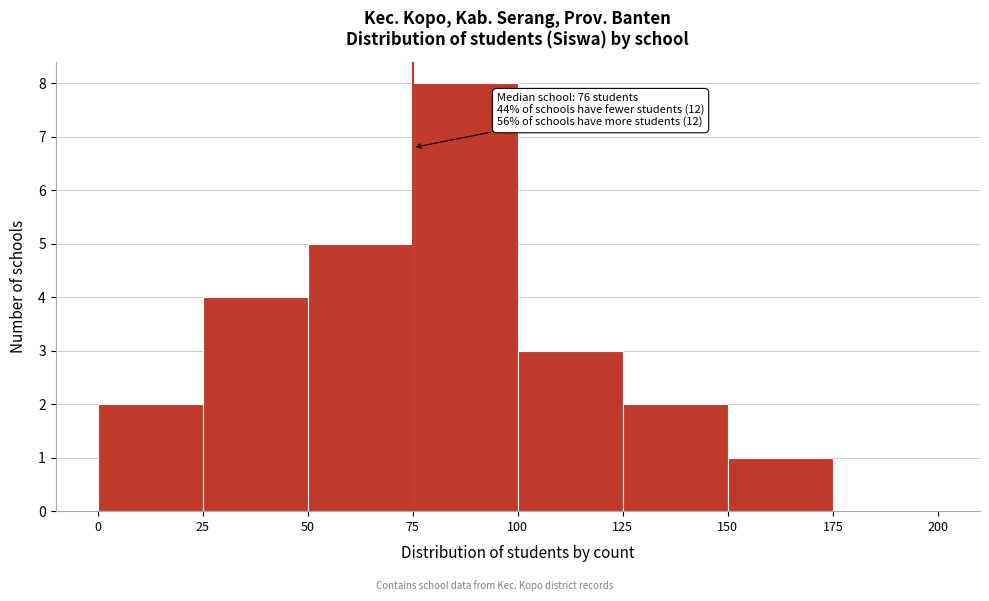

Over which range of the x-axis is the bar tallest?

75 to 100